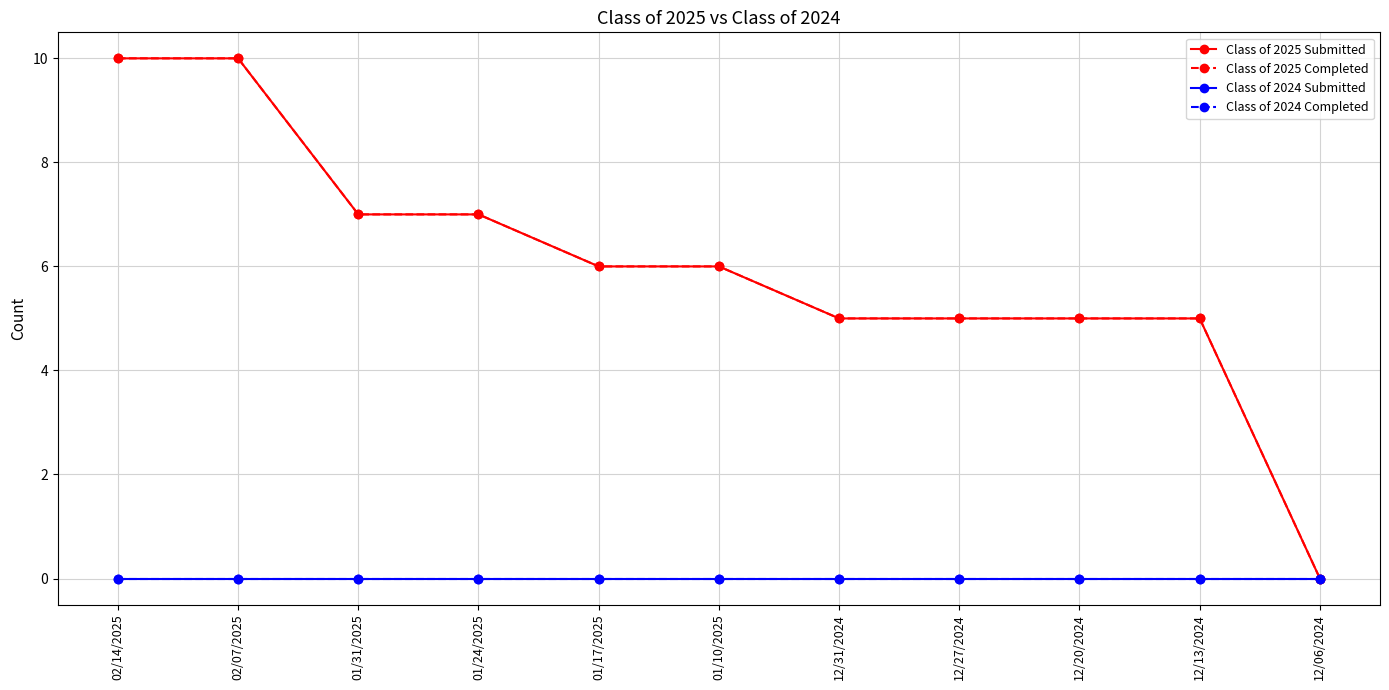

True or false: Class of 2024 Completed has a value of 0 at 12/20/2024.

True